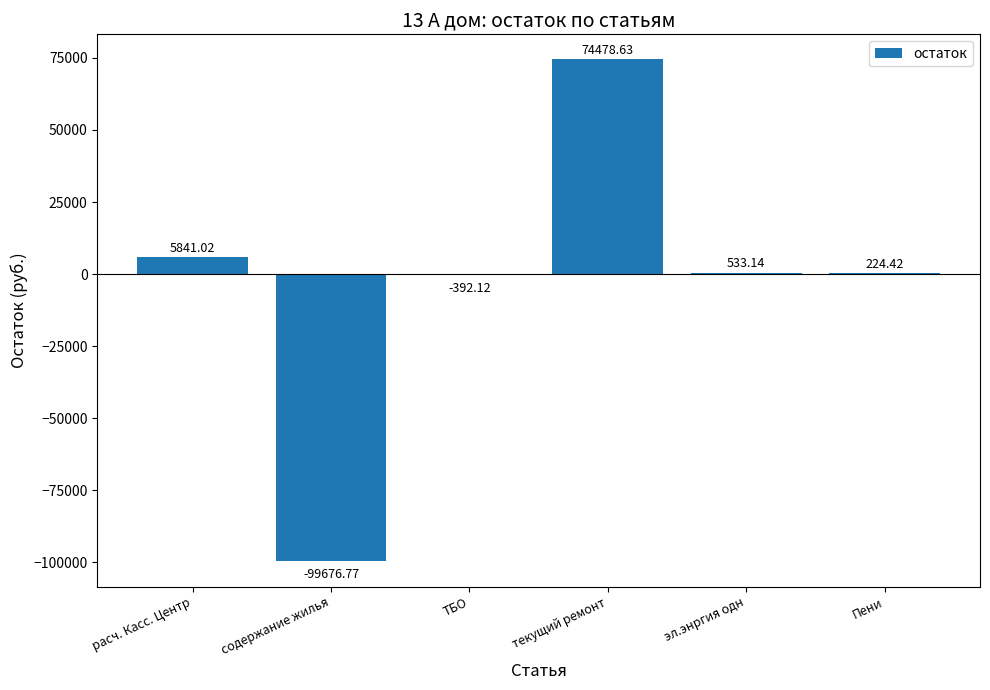

Reading left to right, extract all data points from this chart.

5841.0	-99676.8	-392.1	74478.6	533.1	224.4